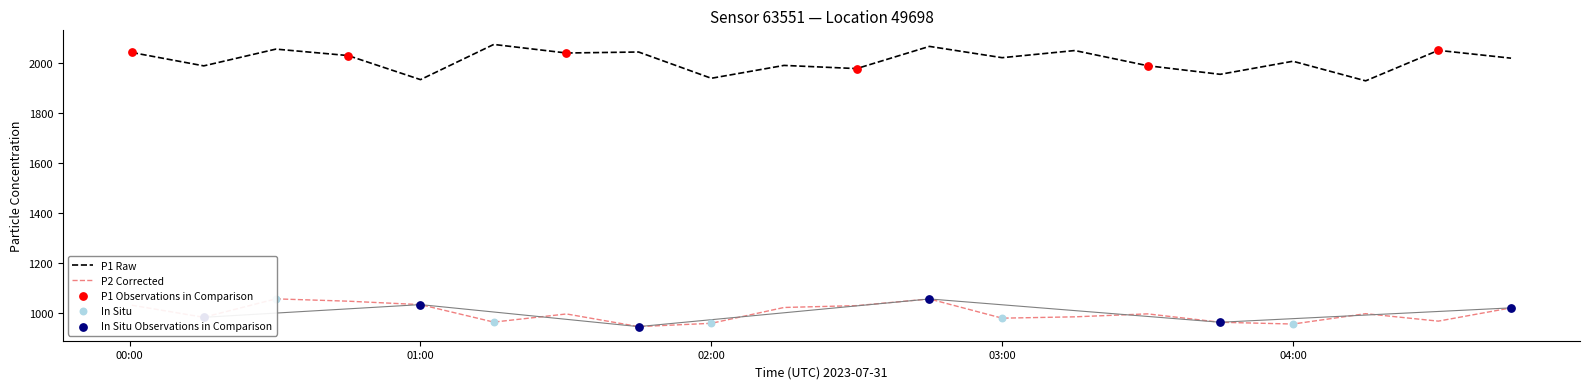

Which series has the widest spread of Y values?

P1